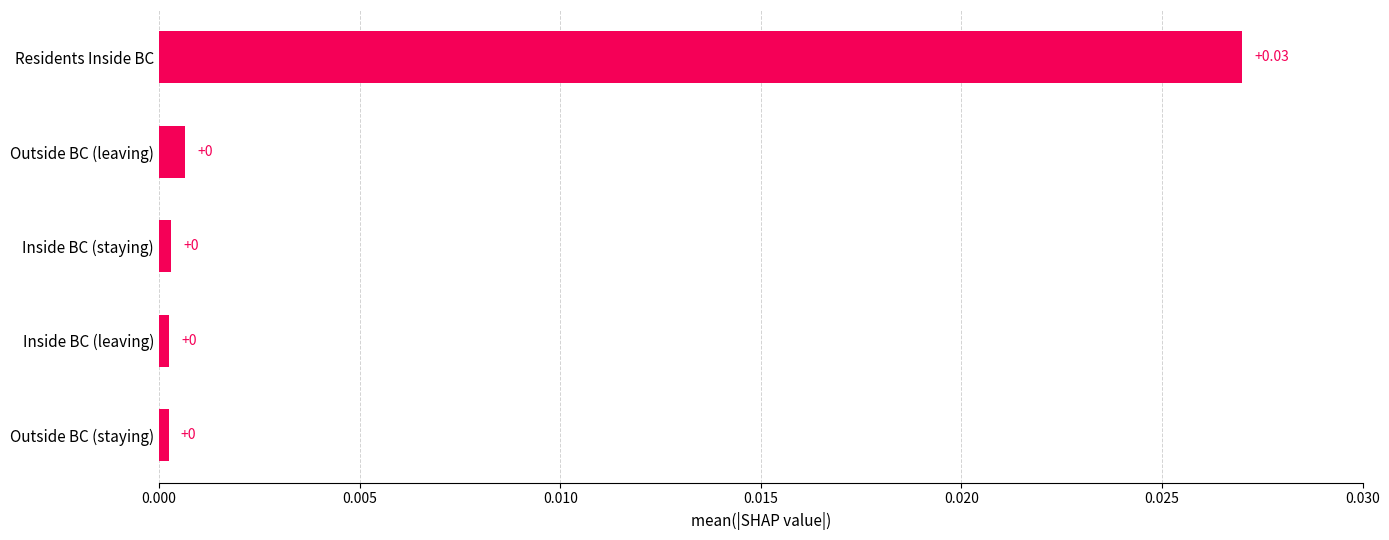

Which has a higher value, Residents Inside BC or Outside BC (staying)?

Residents Inside BC